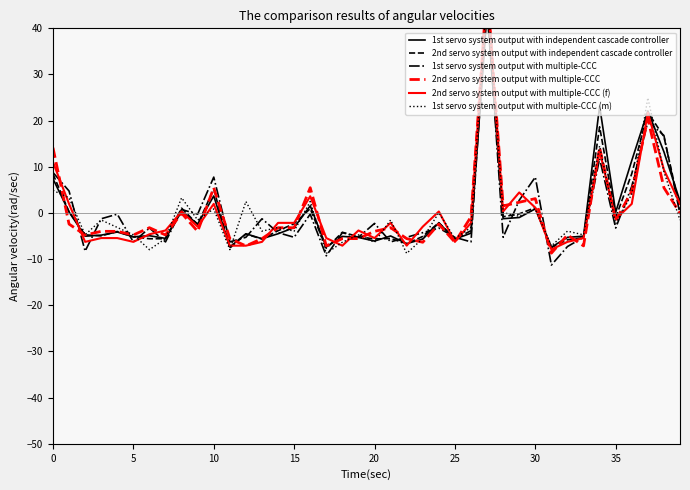

What is the difference between the maximum and minimum values in the 2nd servo system output with independent cascade controller series?

52.8